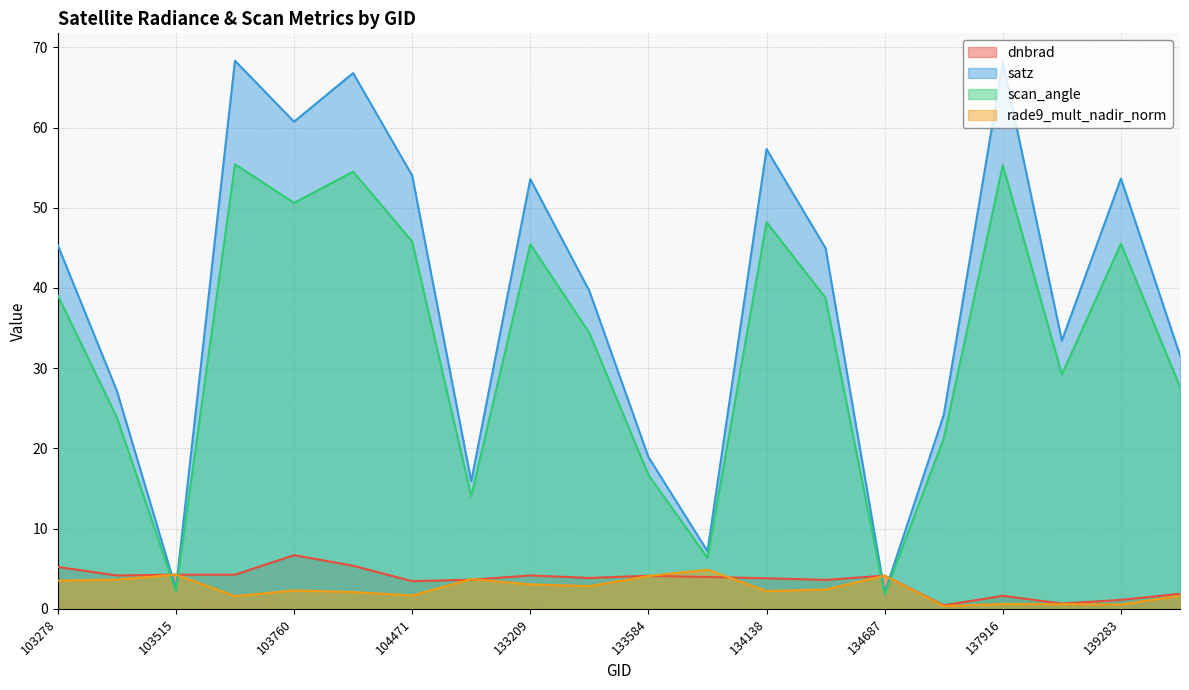

Where does the satz series first go above 44?

103278